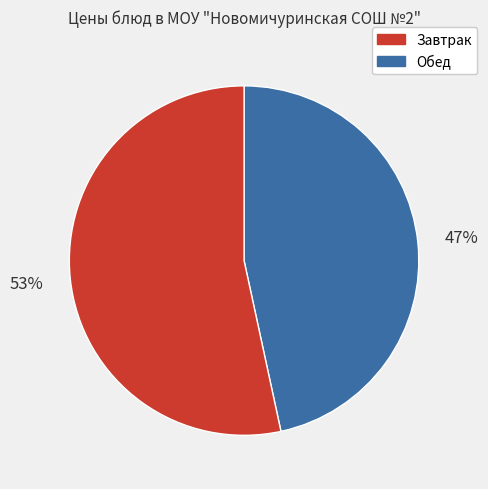

Does any single category account for the majority?

Yes